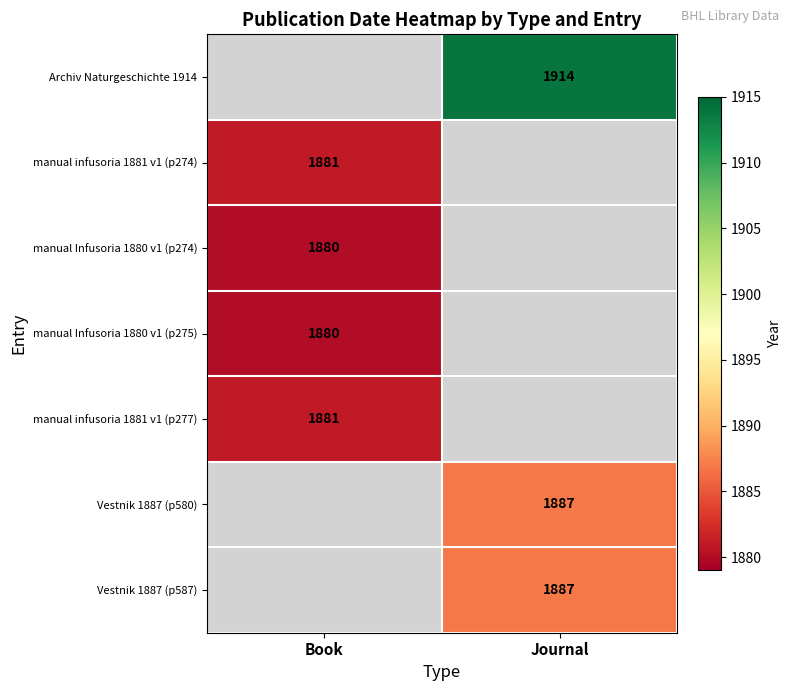

Is the value of manual Infusoria 1880 v1 (p275) at Book greater than the value of Vestnik 1887 (p587) at Journal?

No